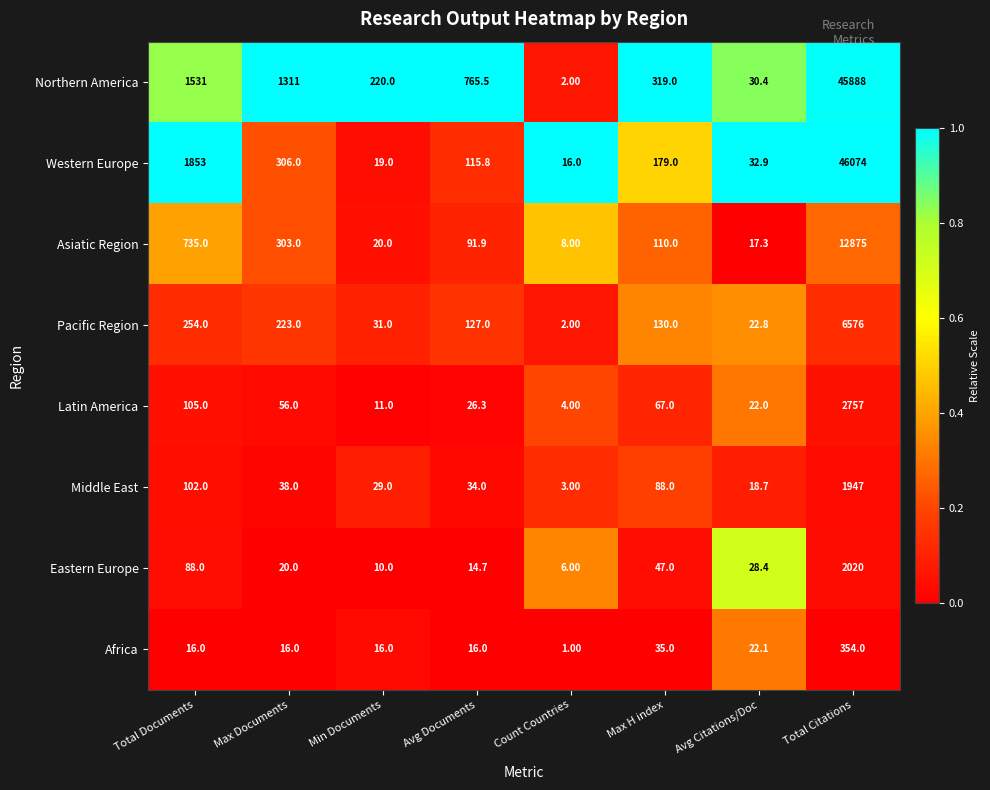

What is the difference between the highest and lowest values at Avg Documents?

750.8